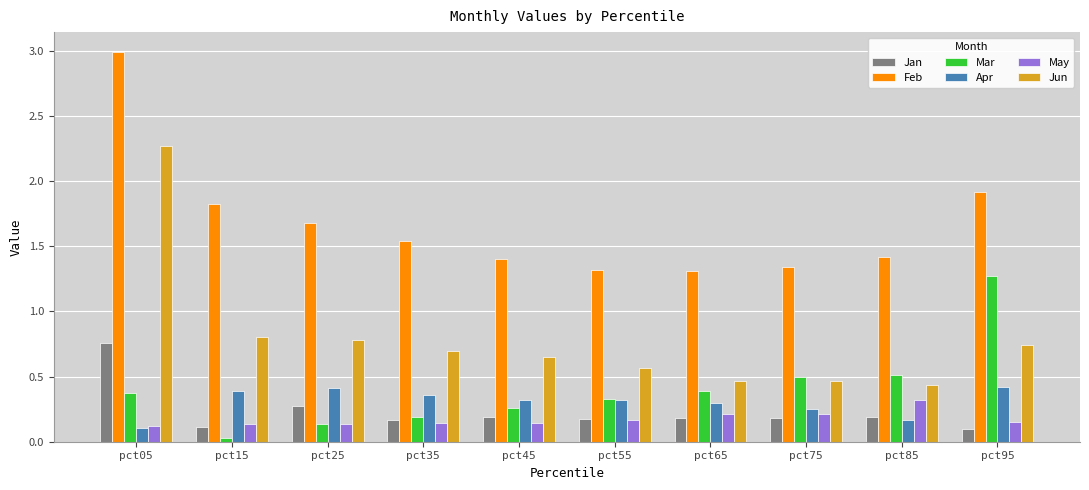

At how many categories does at least one series exceed 0?

10